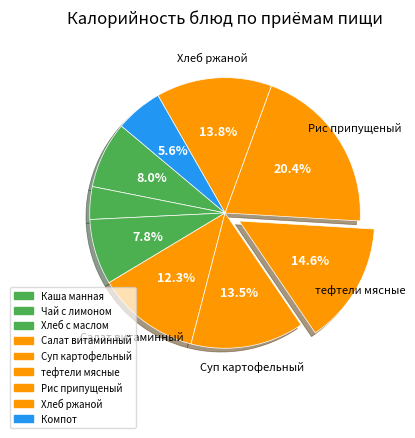

Which slice is the smallest?

Чай с лимоном